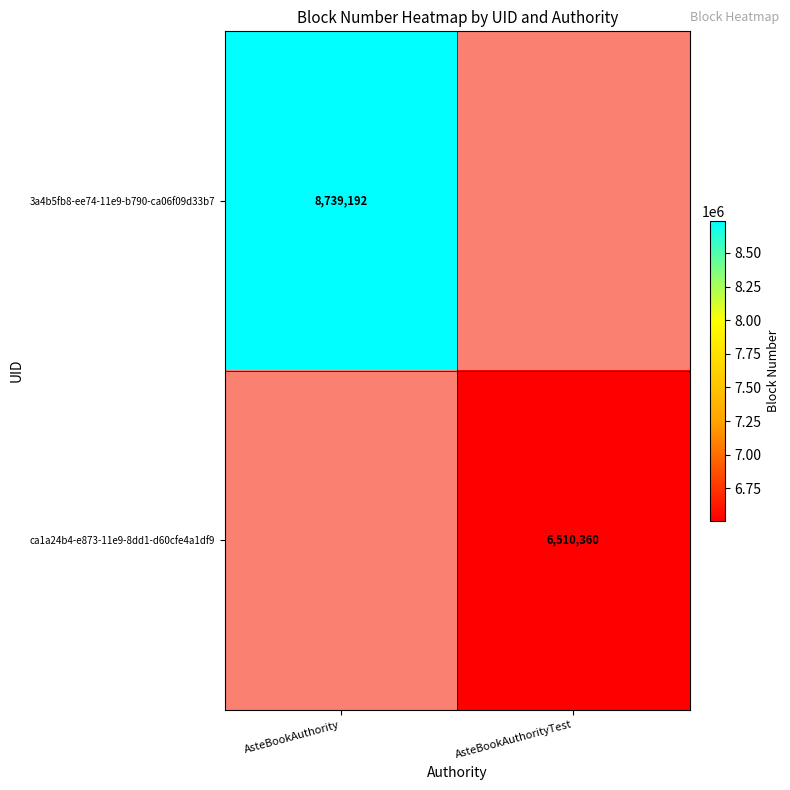

The 3a4b5fb8-ee74-11e9-b790-ca06f09d33b7 series shows 4430860 at AsteBookAuthority. True or false?

False